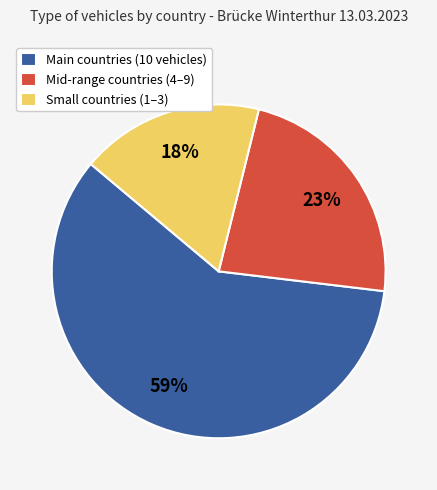

To the nearest percent, what is the average slice percentage?

33%